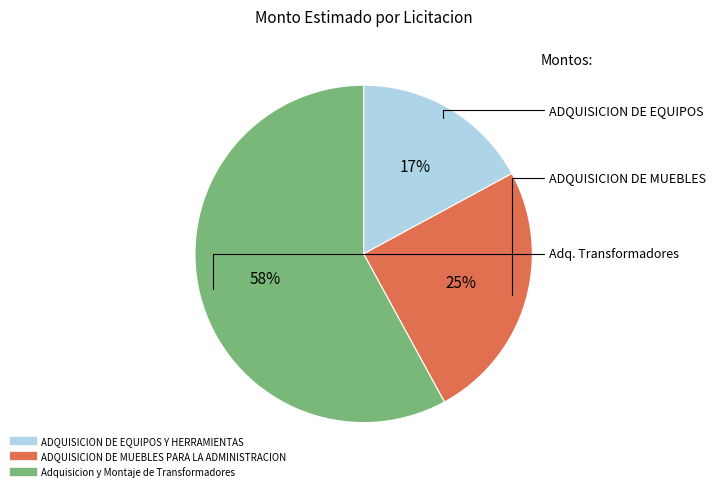

To the nearest percent, what is the average slice percentage?

33%